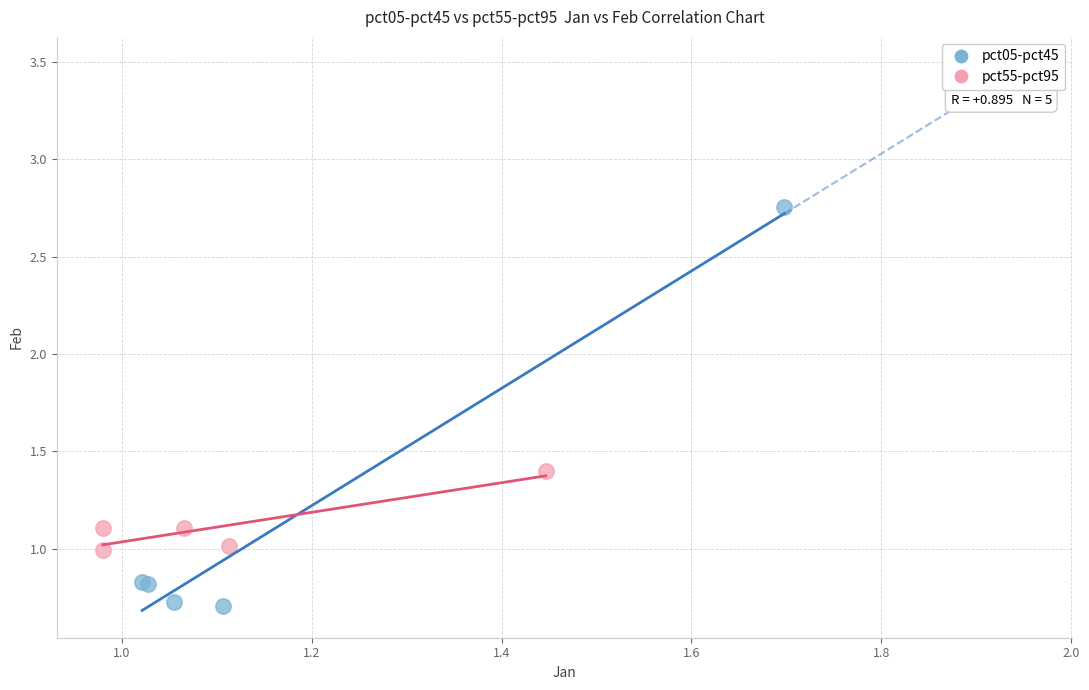

Which series reaches the maximum Y coordinate?

pct05-pct45